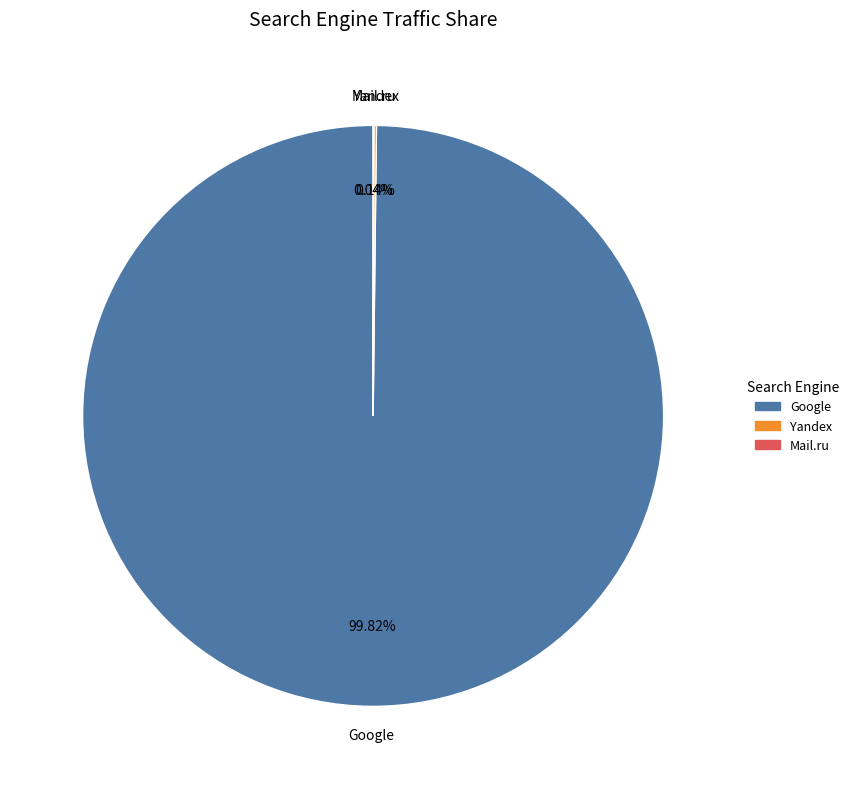

Is there any slice that represents more than half of the pie?

Yes